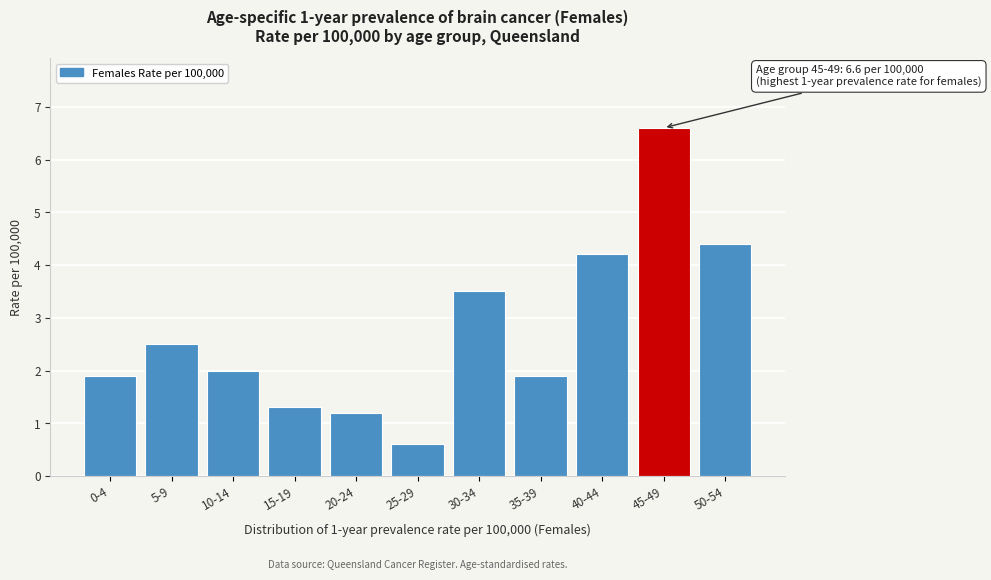

Reading left to right, transcribe all the data shown in this chart.

0-4=1.9	5-9=2.5	10-14=2.0	15-19=1.3	20-24=1.2	25-29=0.6	30-34=3.5	35-39=1.9	40-44=4.2	45-49=6.6	50-54=4.4